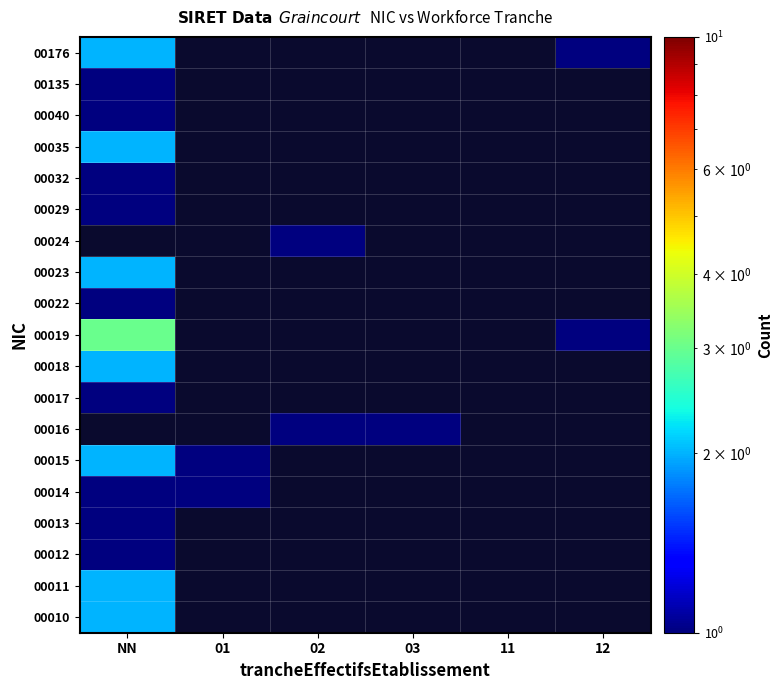

Rank the series by their maximum value, from highest to lowest.

00011, 00015, 00016, 00019, 00010, 00018, 00023, 00024, 00035, 00176, 00012, 00013, 00014, 00017, 00022, 00029, 00032, 00040, 00135